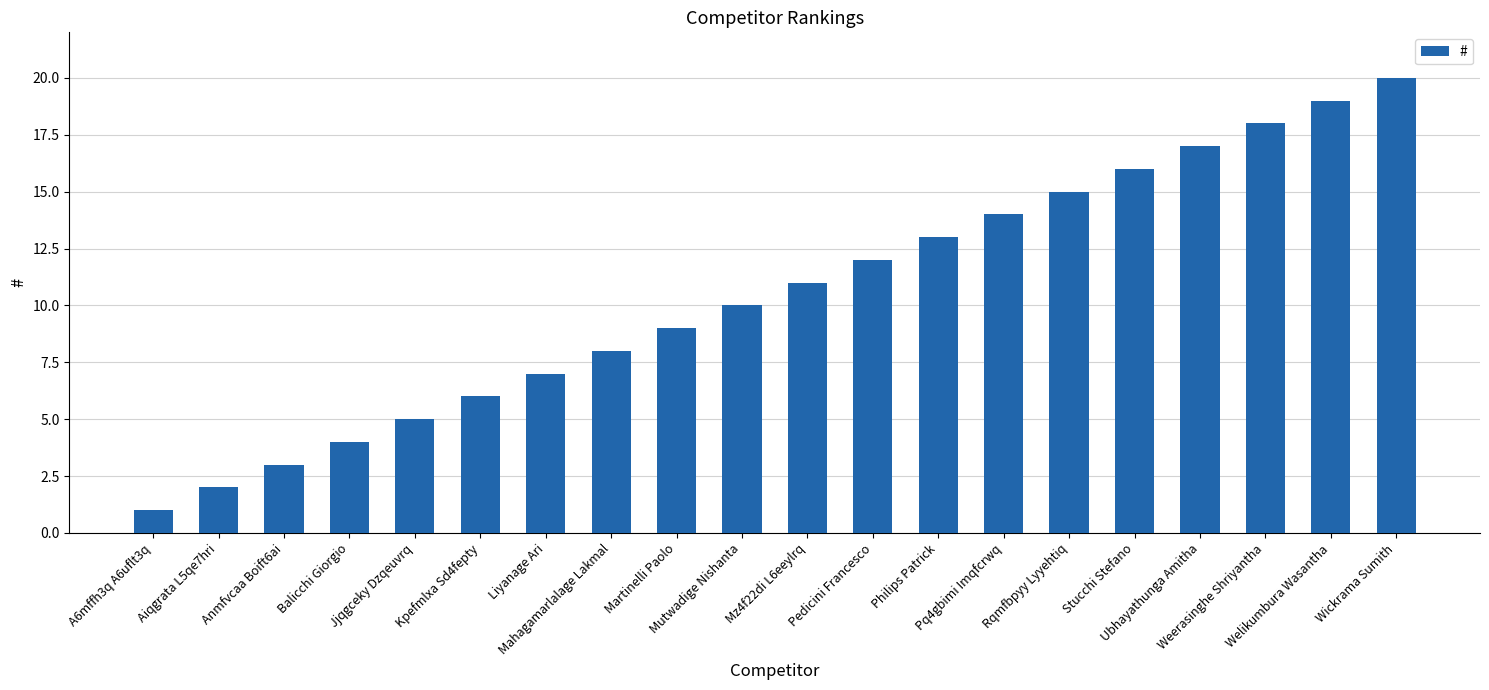

How many bars are there in total?

20